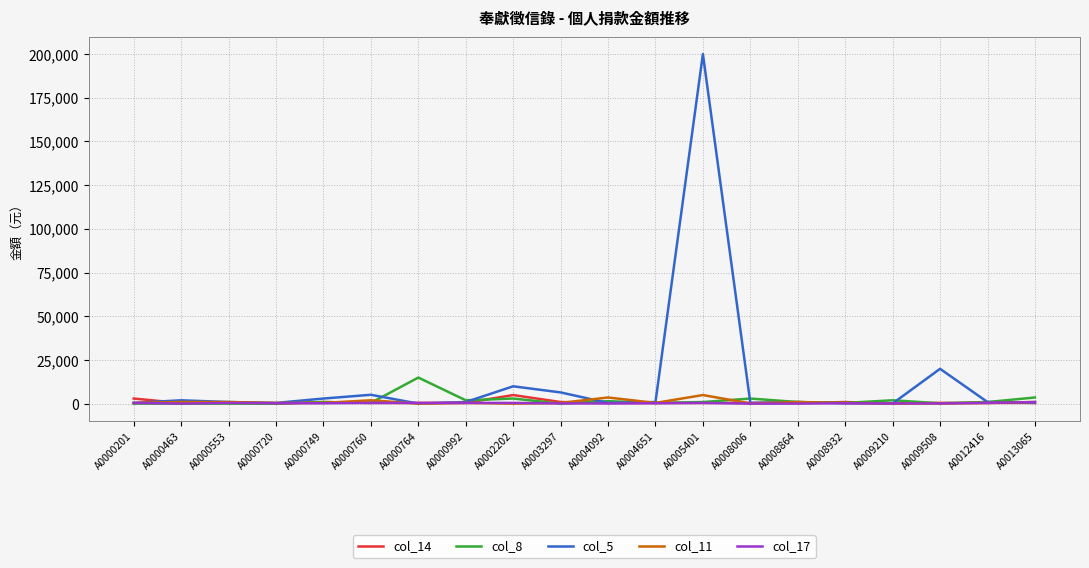

What is the difference between the second highest and second lowest values in the col_8 series?

3500